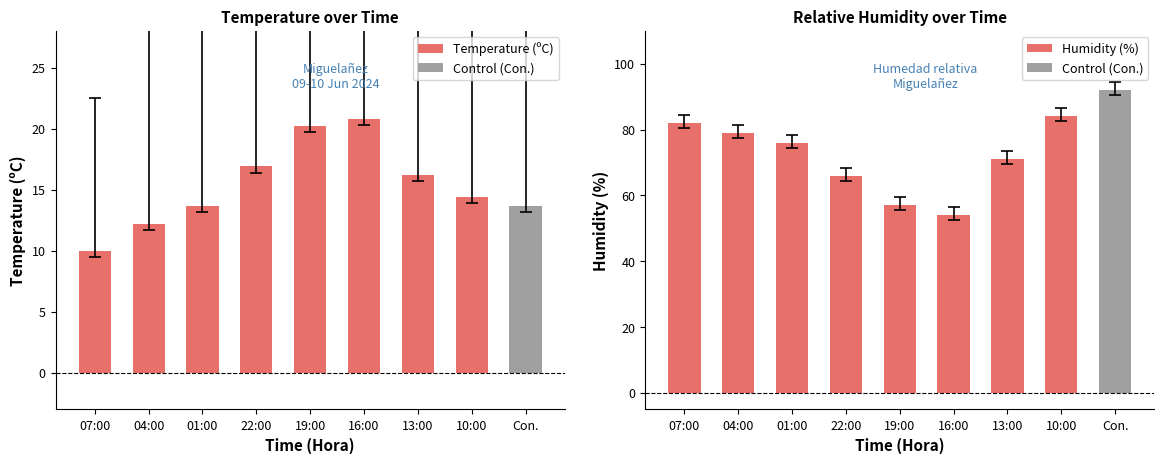

What position from the left is 07:00?

1